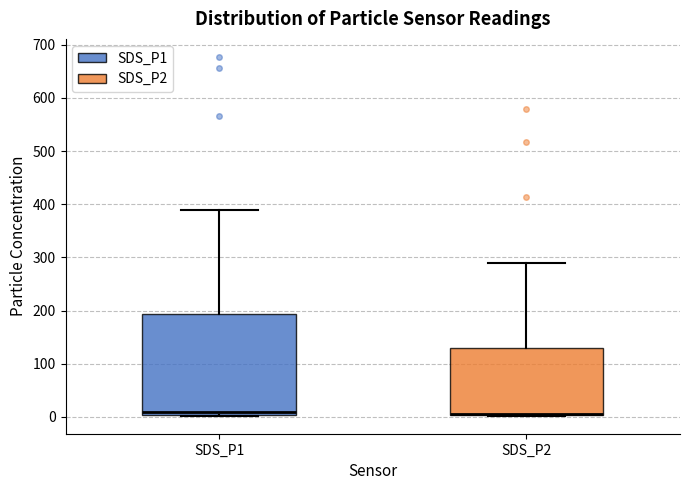

Which box is the tallest, from its lower edge to its upper edge?

SDS_P1